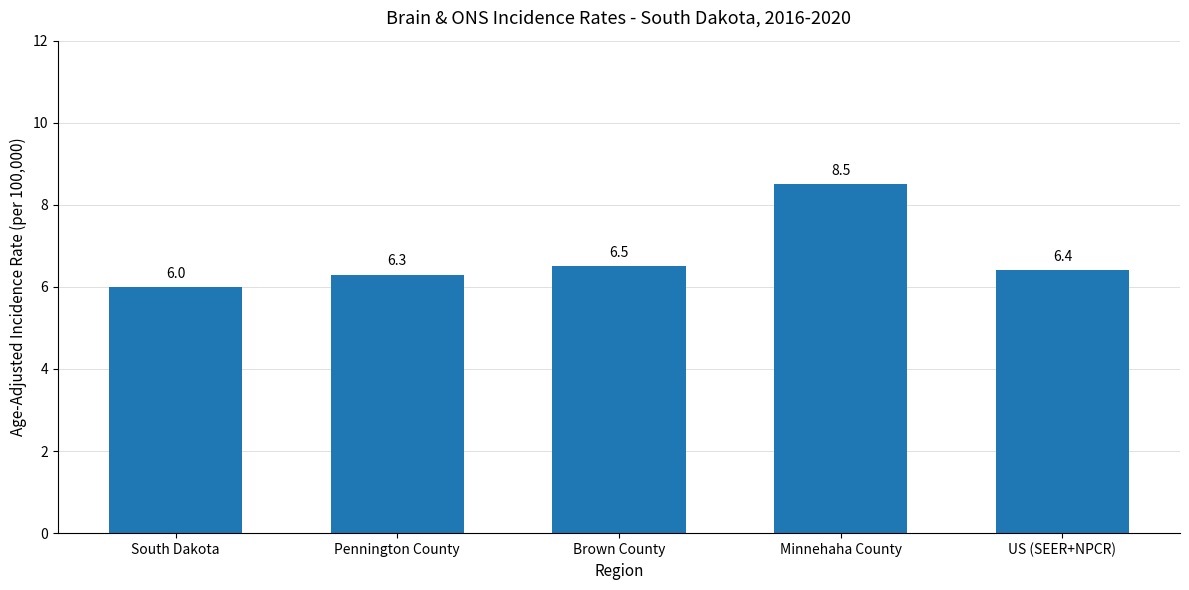

What is the sum of all values?

33.7